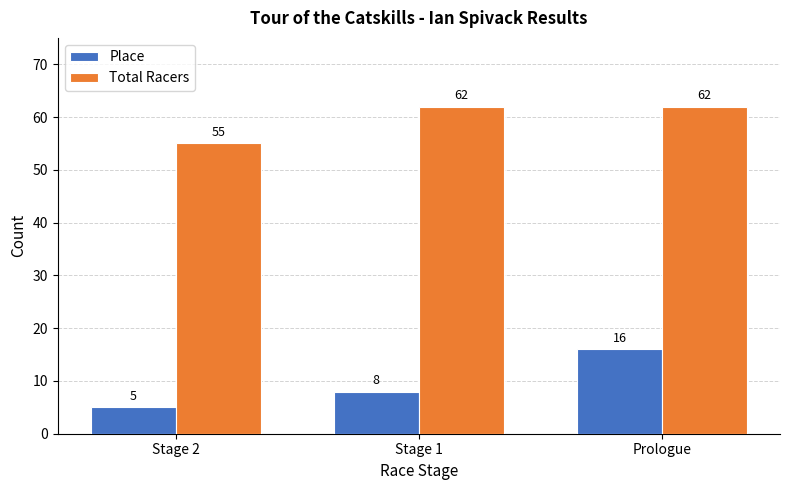

Count the Place values in the range 5 to 16.

3